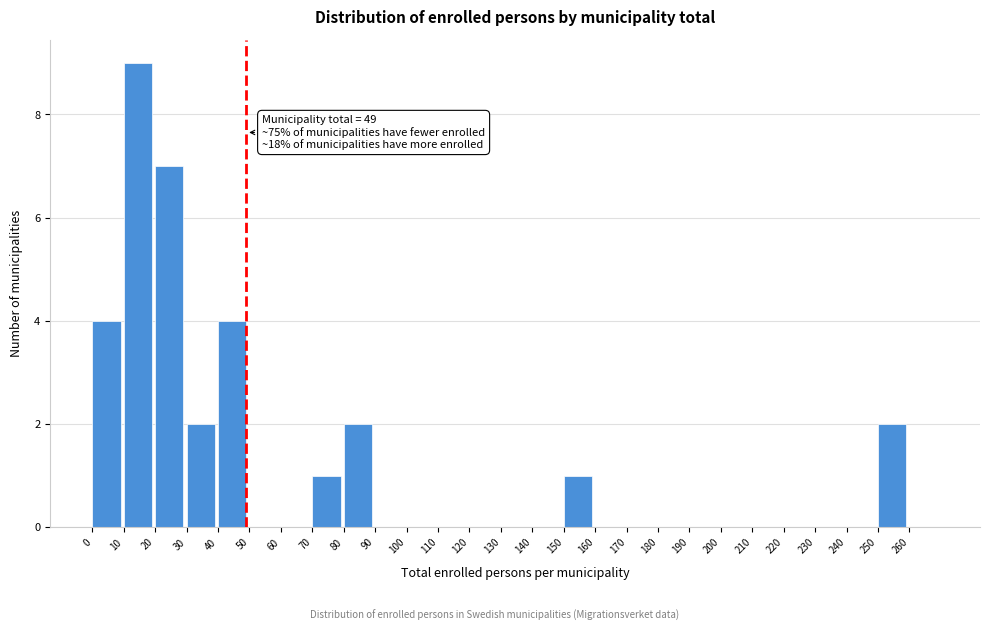

Which range on the x-axis has the tallest bar?

10 to 20